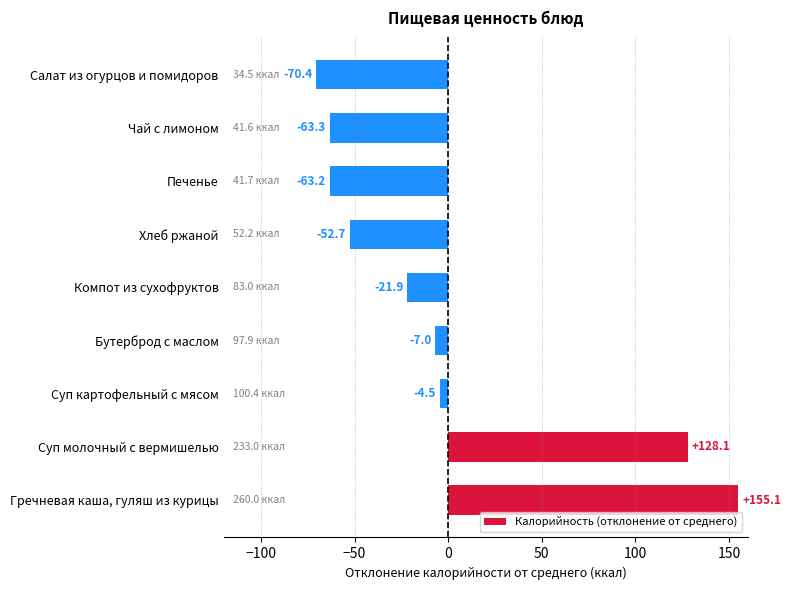

The chart shows a value of 59.4 at Суп молочный с вермишелью. True or false?

False